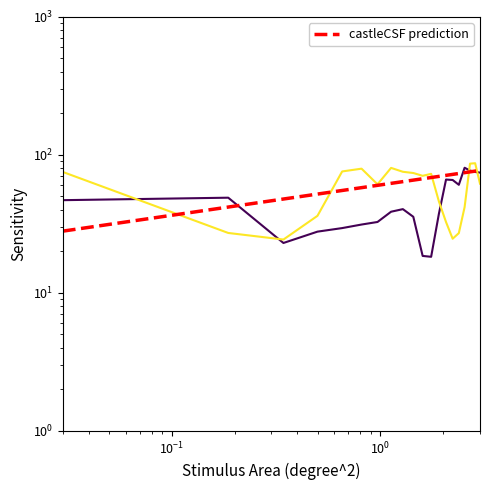

The value of 1 at 9 is 100.7. True or false?

False